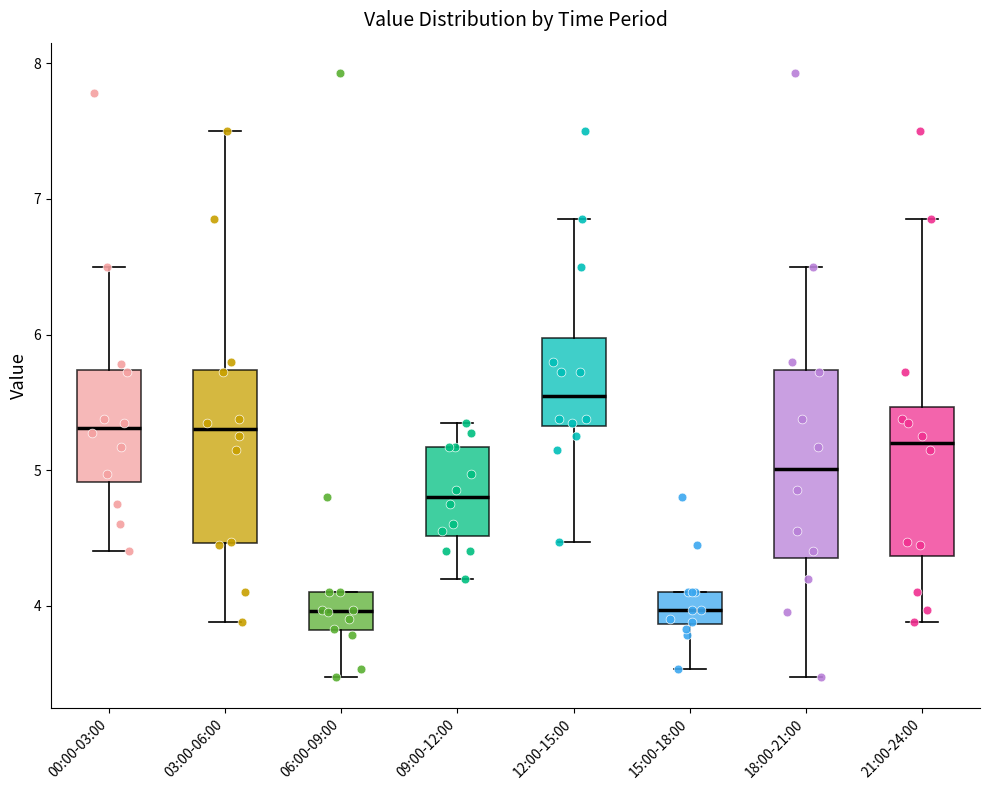

Which box has the highest median line?

12:00-15:00